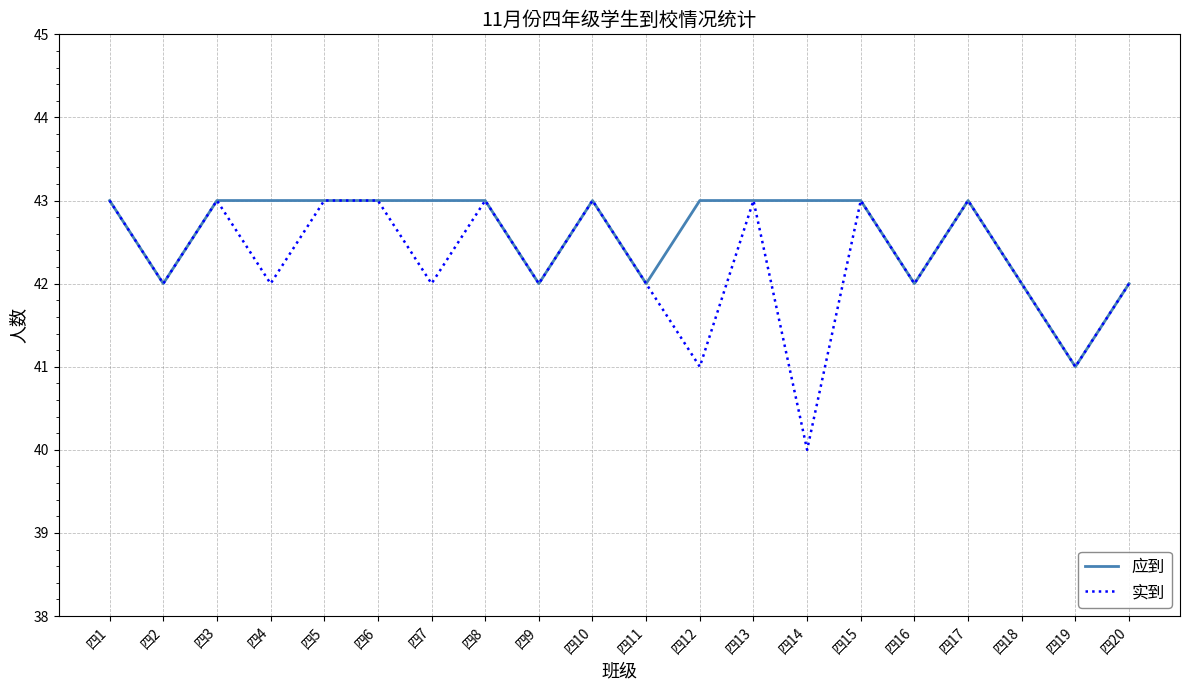

Which series has the widest spread of values?

实到